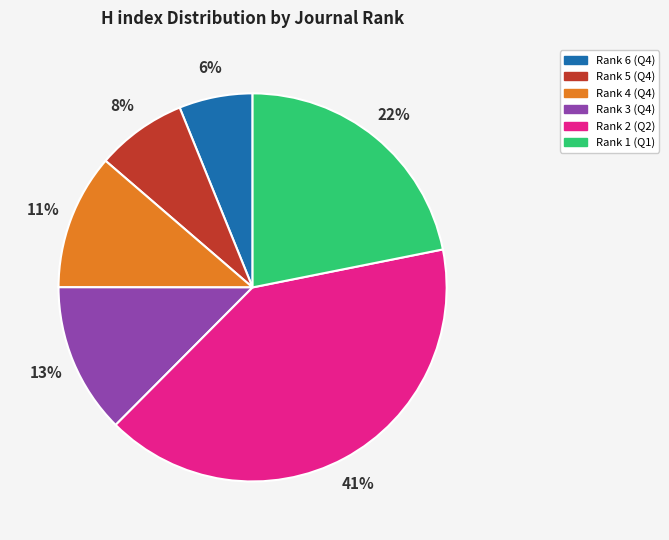

Which slice is the largest?

Rank 2 (Q2)